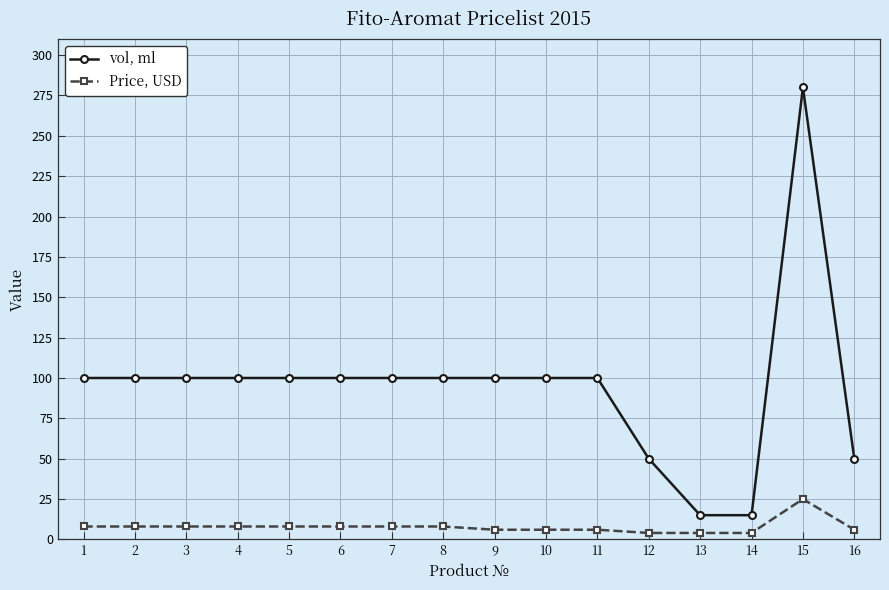

True or false: Price, USD and vol, ml intersect in this chart.

False